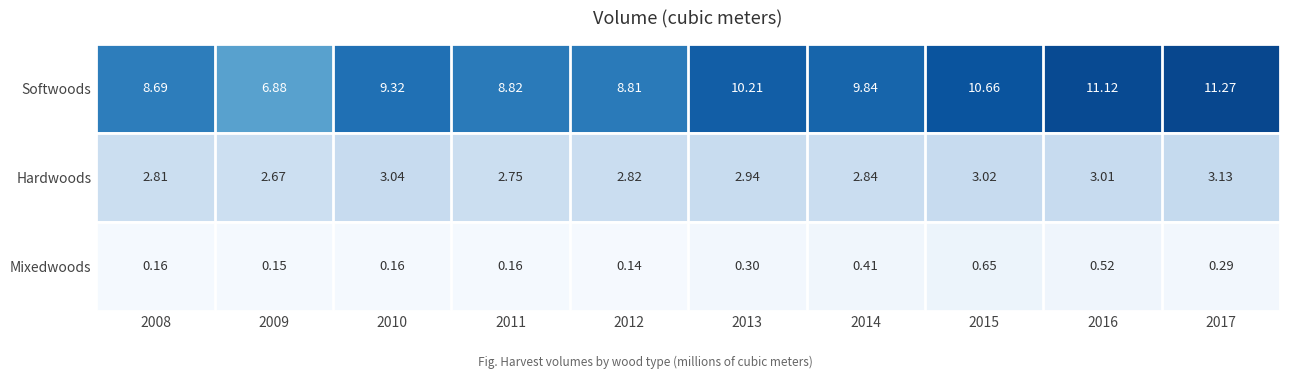

At 2014, list the series in order from smallest to largest.

Mixedwoods, Hardwoods, Softwoods